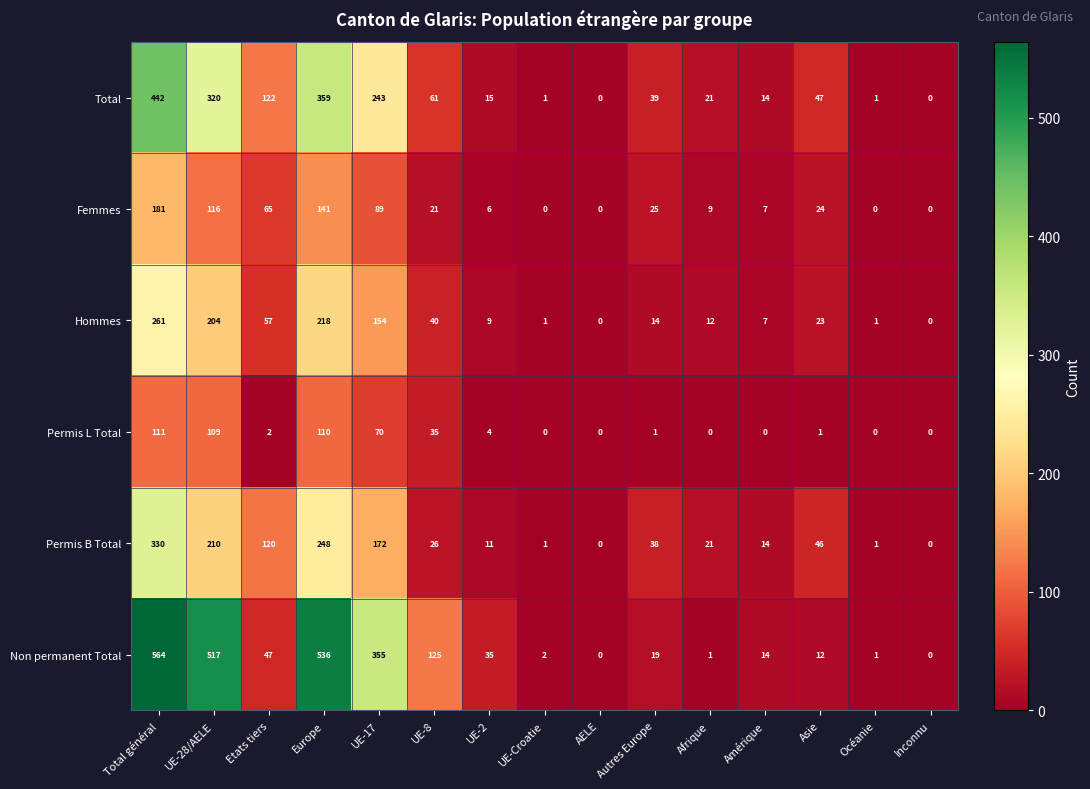

At UE-28/AELE, list the series in order from largest to smallest.

Non permanent Total, Total, Permis B Total, Hommes, Femmes, Permis L Total